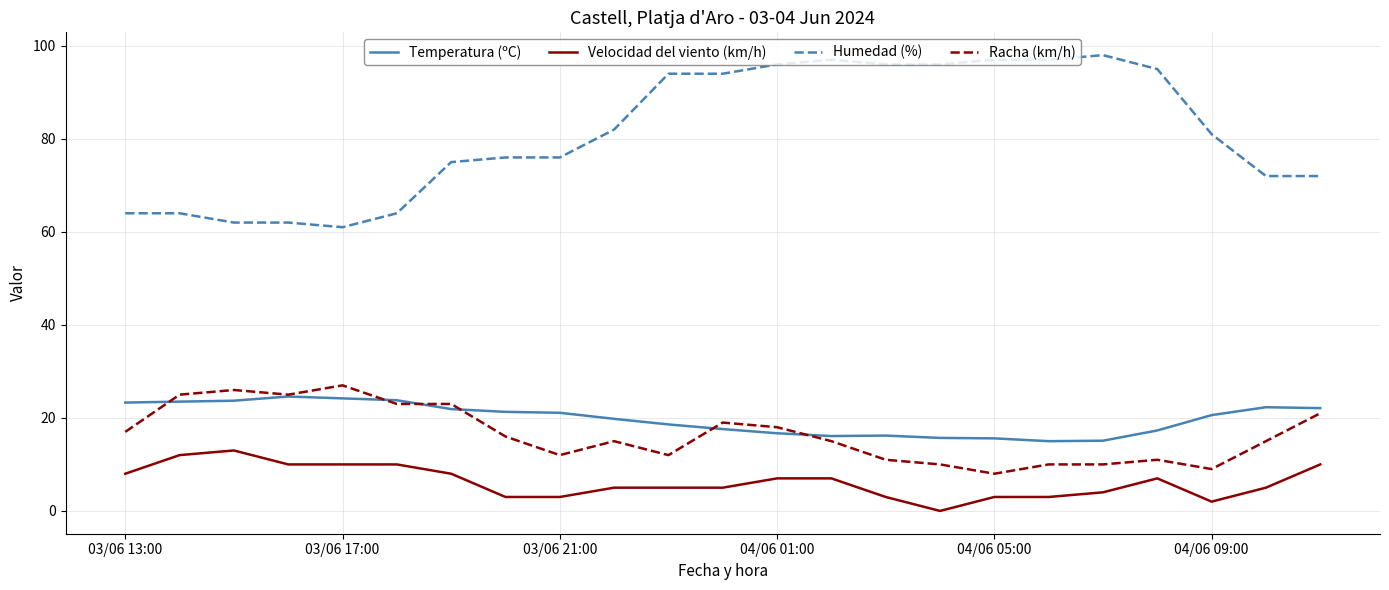

True or false: Humedad (%) and Racha (km/h) cross at least once.

False